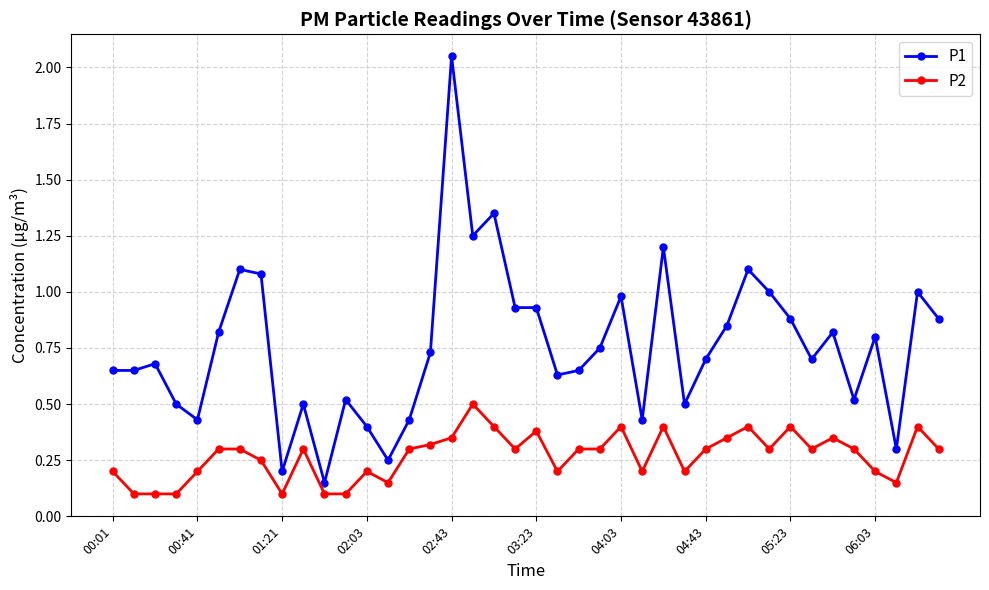

True or false: P2 has more than 2 interior local peaks.

True